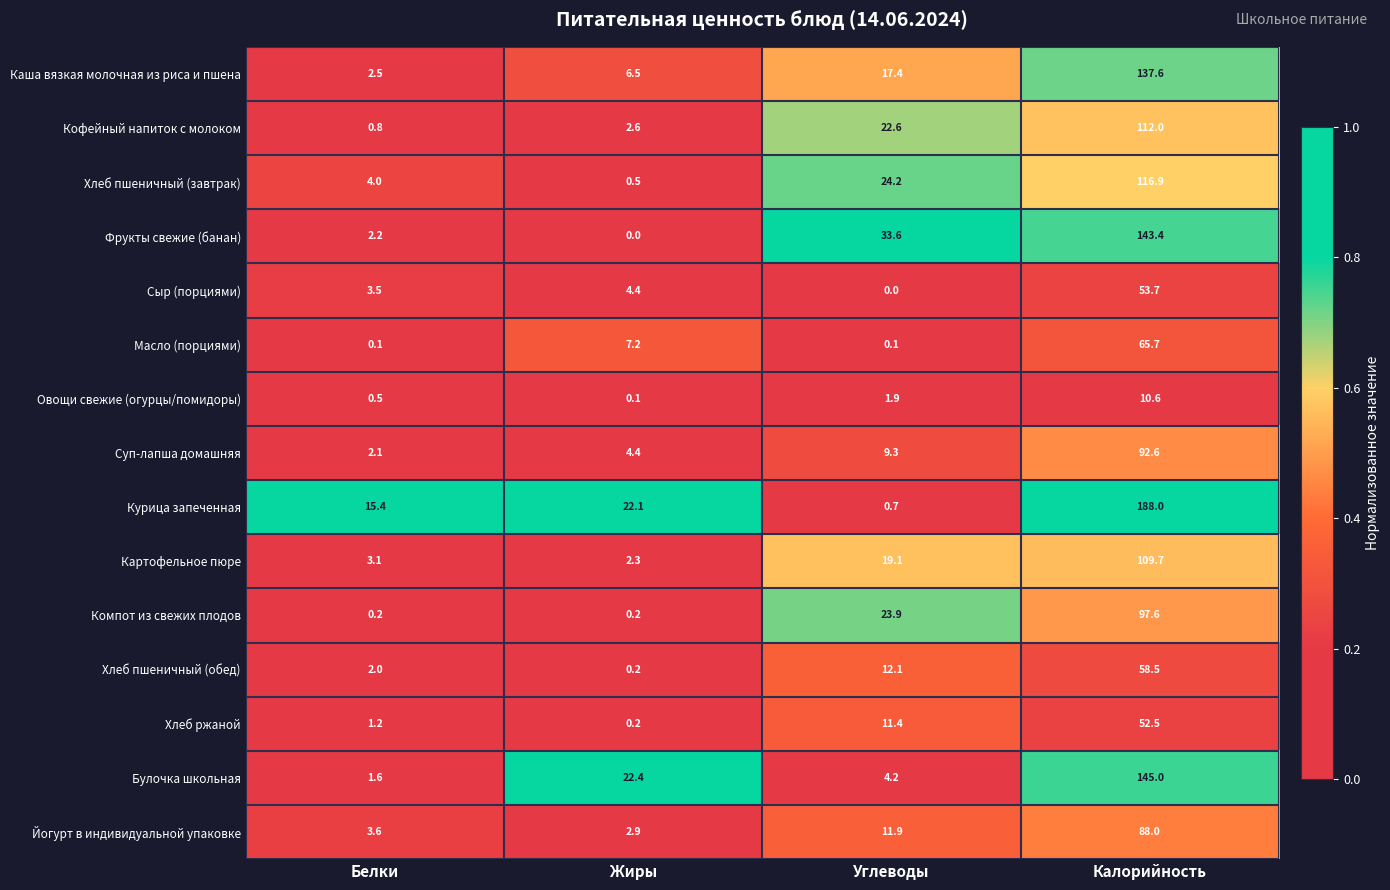

At which category is the sum across all series the highest?

Калорийность